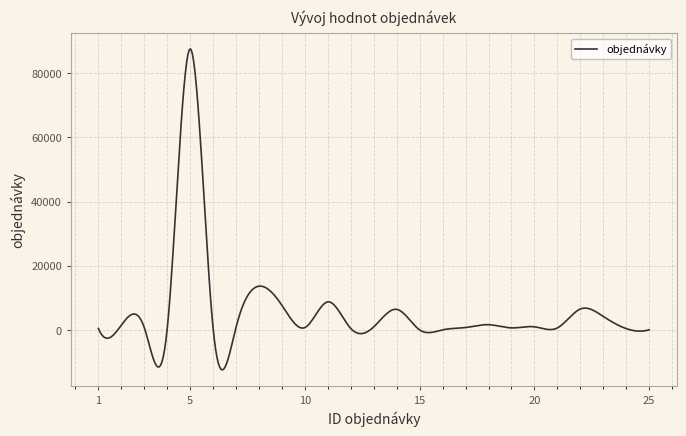

What is the greatest value displayed?

87496.3